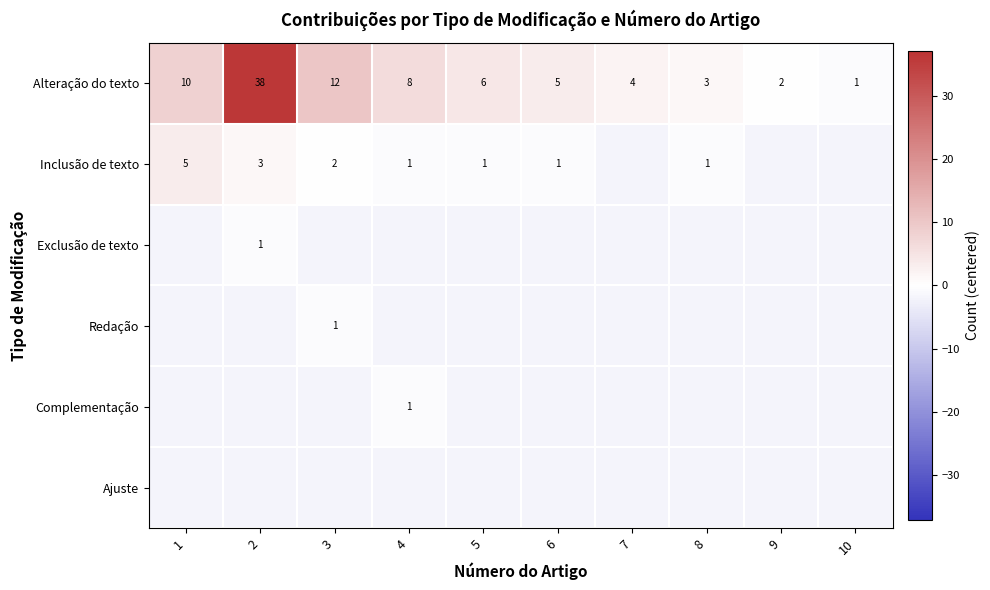

The value of Inclusão de texto at 3 is 0.3. True or false?

False